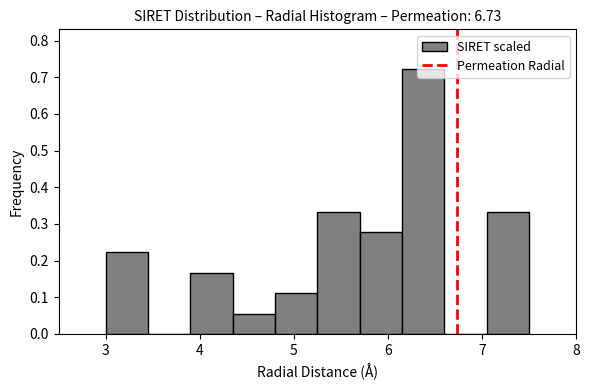

What is the height of the bar covering 7.05 to 7.50 on the x-axis? Neither the bar edges nor the heights are printed on the chart, so give them approximately, as read against the axes.

0.33